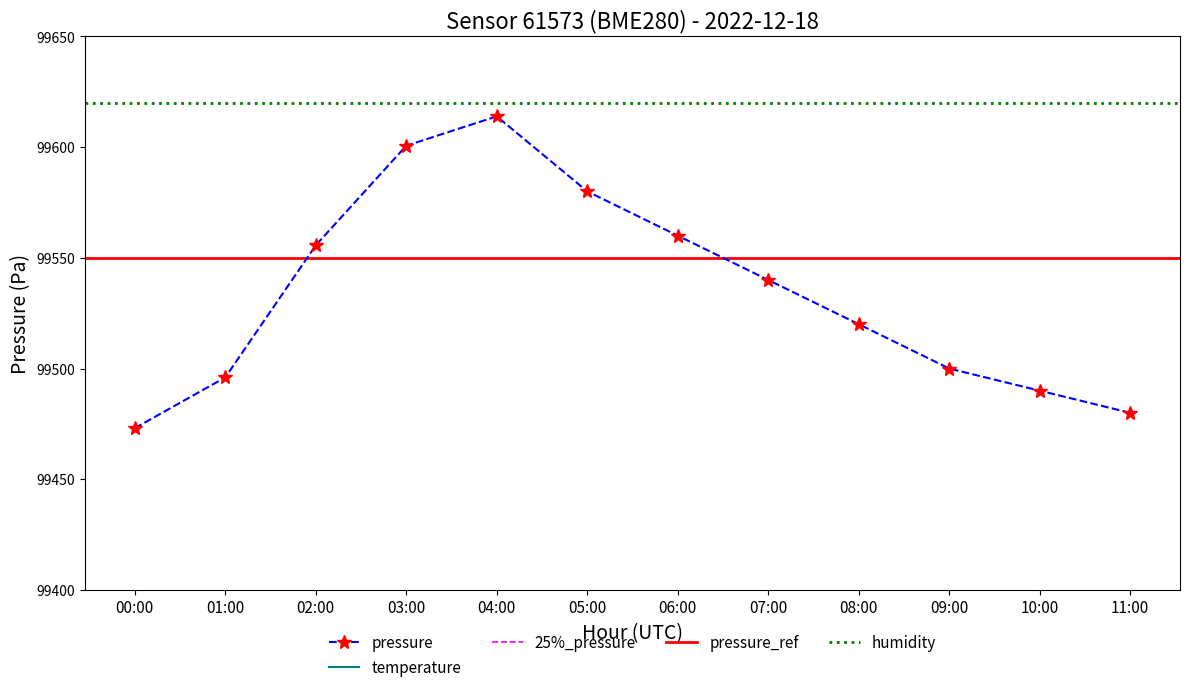

What is the highest value of the temperature series?

108570.0